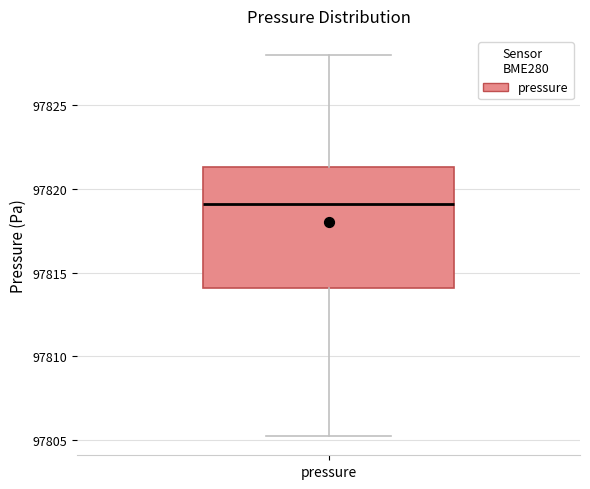

Transcribe this box plot: give where the median line is, the range the box spans, and where the two whiskers end, as read against the y-axis. The values are not printed on the chart, so give them approximately, as read against the axis.

median 97819.0, box 97814.0 to 97821.5, whiskers 97805.0 to 97828.0